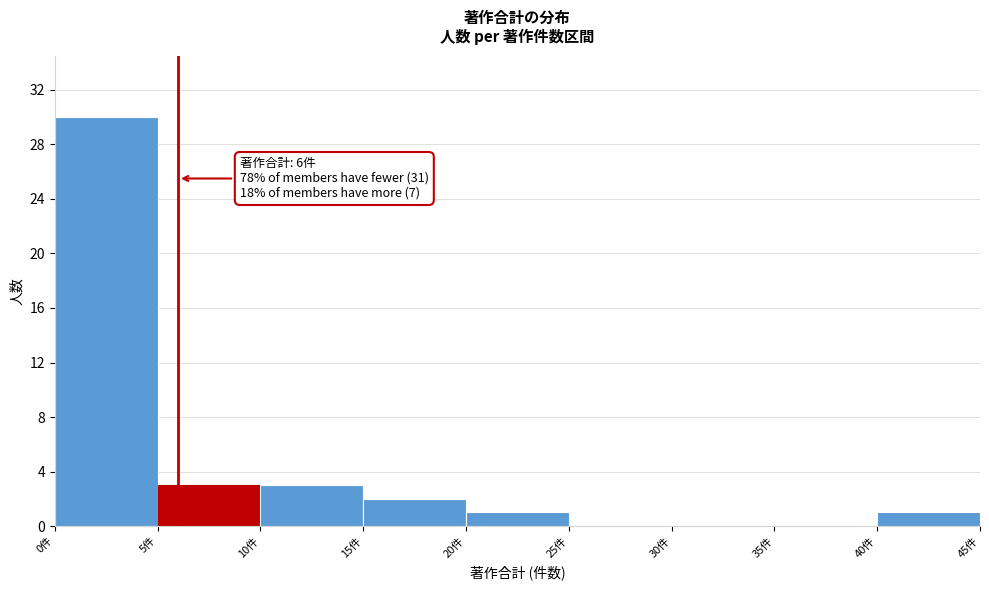

Which range on the x-axis has the tallest bar?

0 to 5